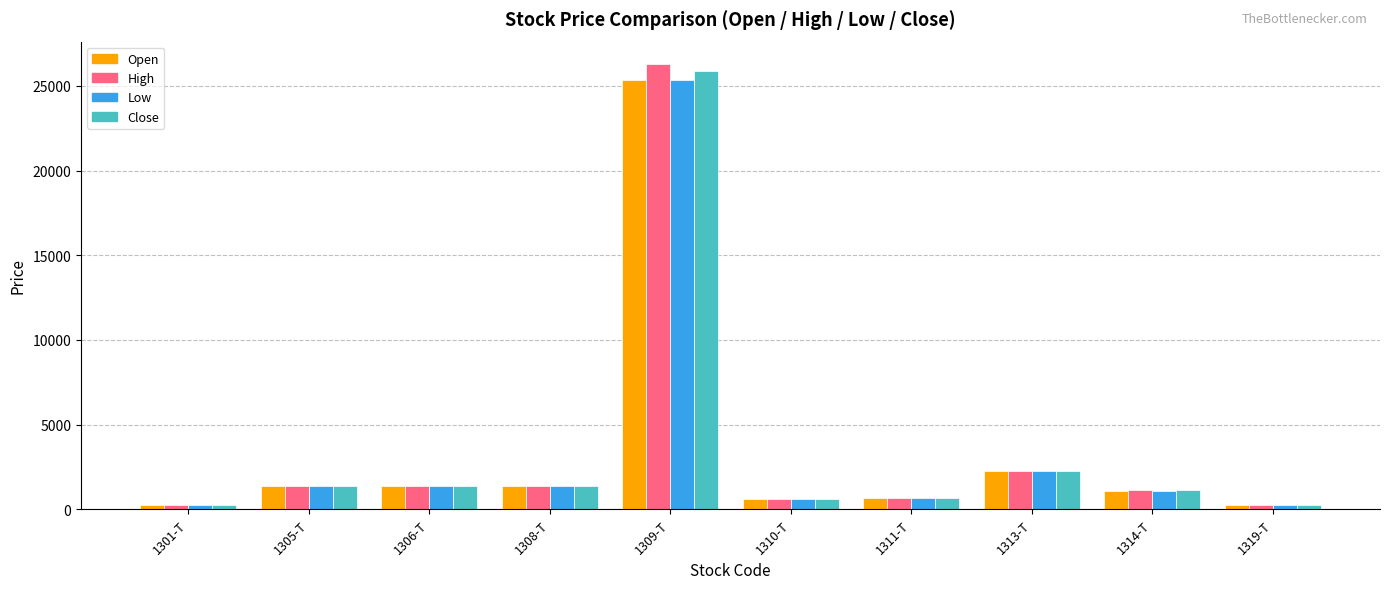

Is the value of Open at 1309-T greater than the value of Close at 1305-T?

Yes